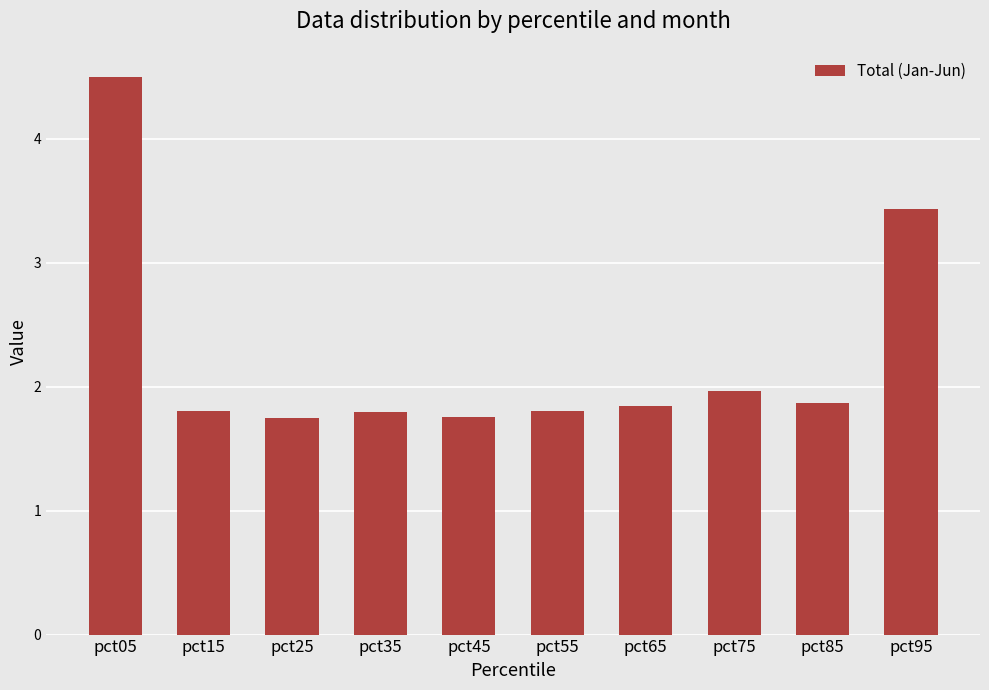

Which label corresponds to the largest value in the chart?

pct05